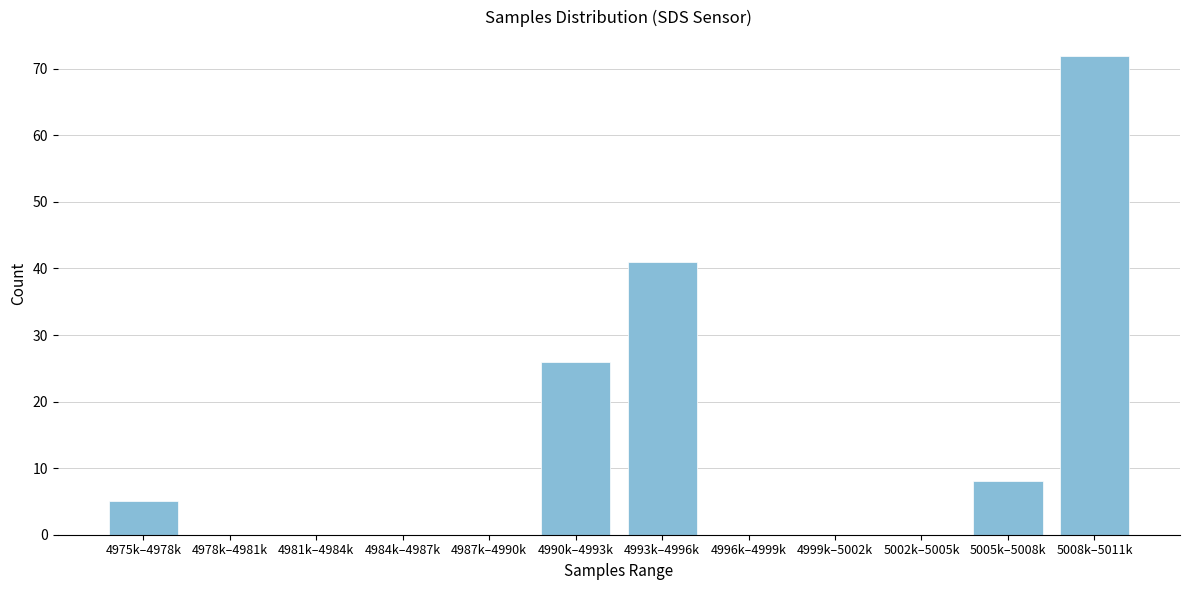

Reading left to right, transcribe all the data shown in this chart.

4975k–4978k=5	4978k–4981k=0	4981k–4984k=0	4984k–4987k=0	4987k–4990k=0	4990k–4993k=26	4993k–4996k=41	4996k–4999k=0	4999k–5002k=0	5002k–5005k=0	5005k–5008k=8	5008k–5011k=72